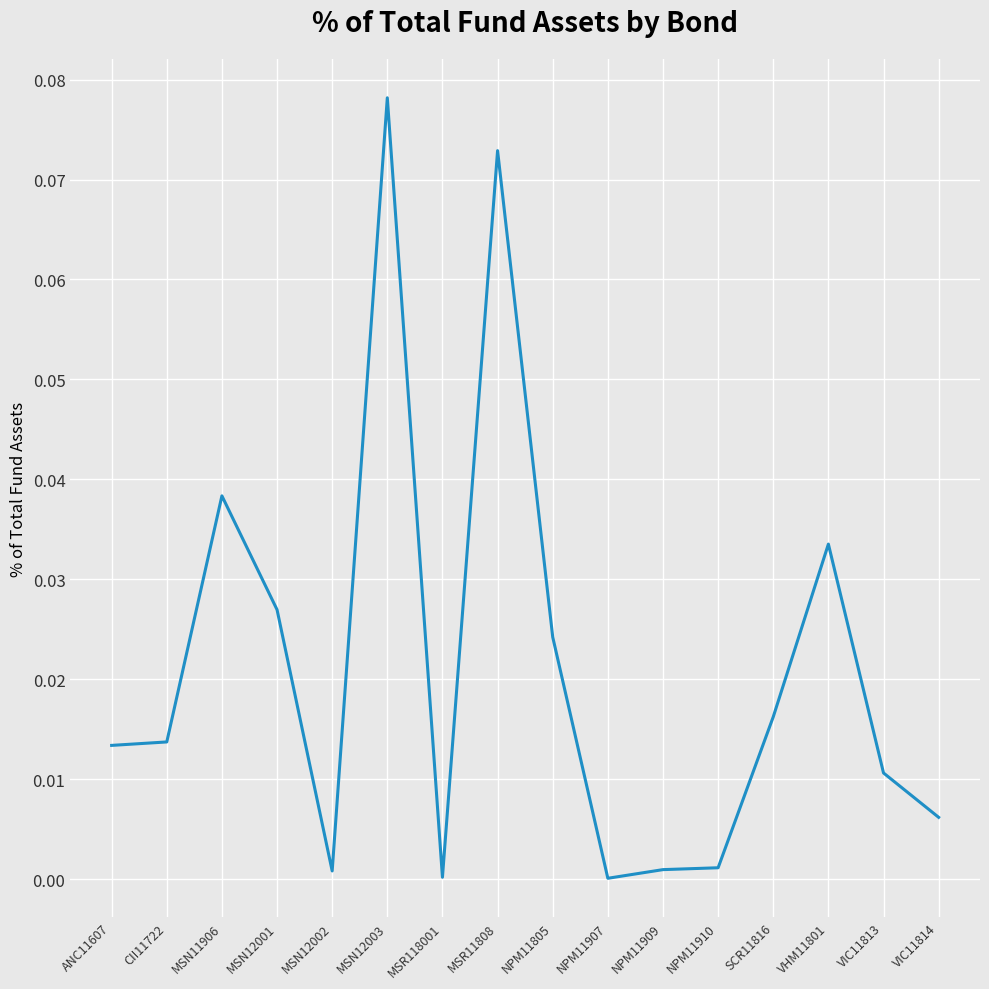

Which category has the highest value across all series?

MSN12003